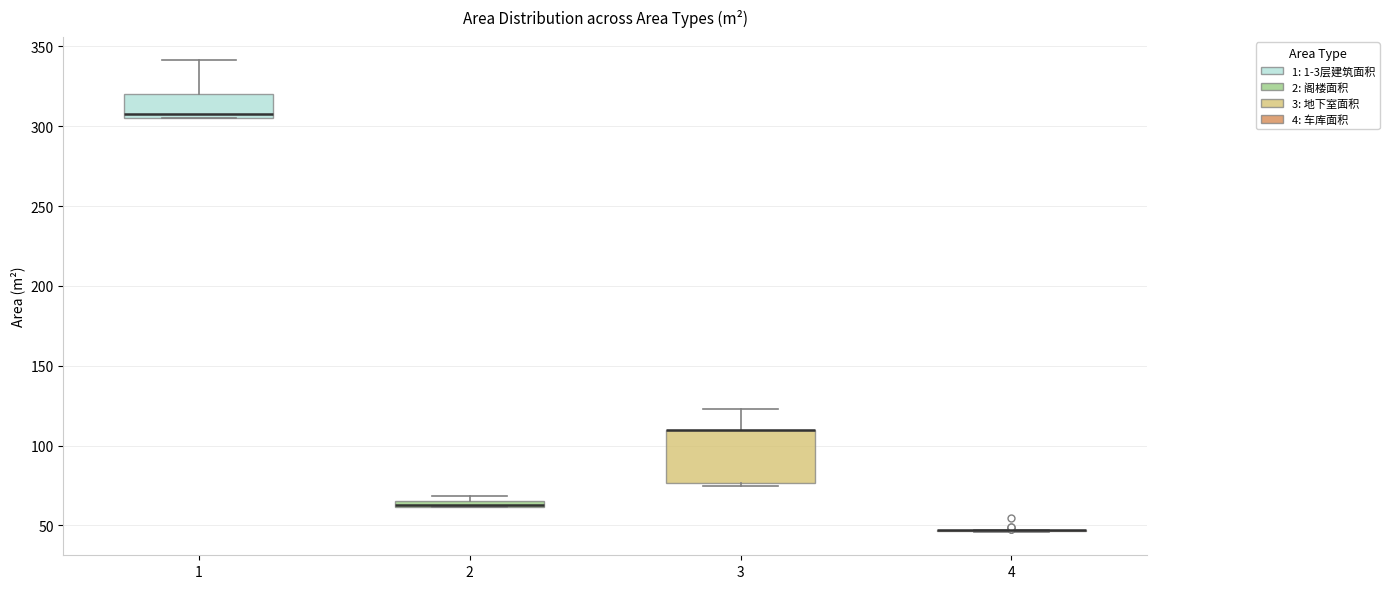

Which box is the tallest, from its lower edge to its upper edge?

3